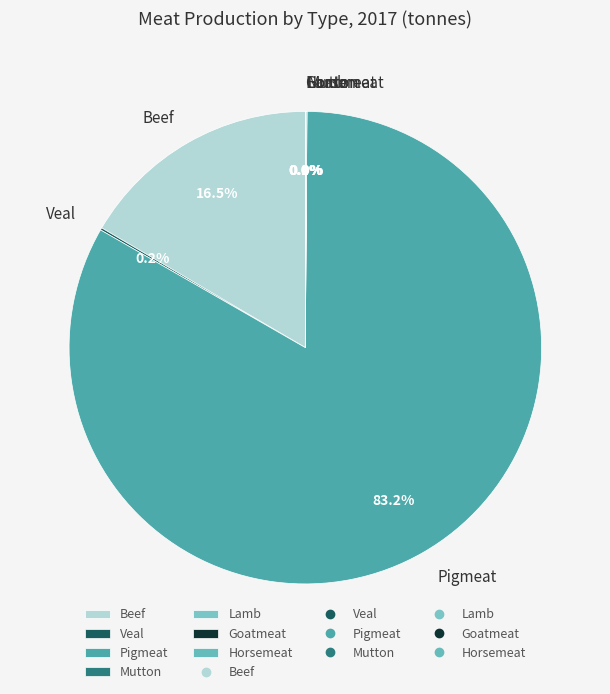

Which slice represents more than half of the pie?

Pigmeat